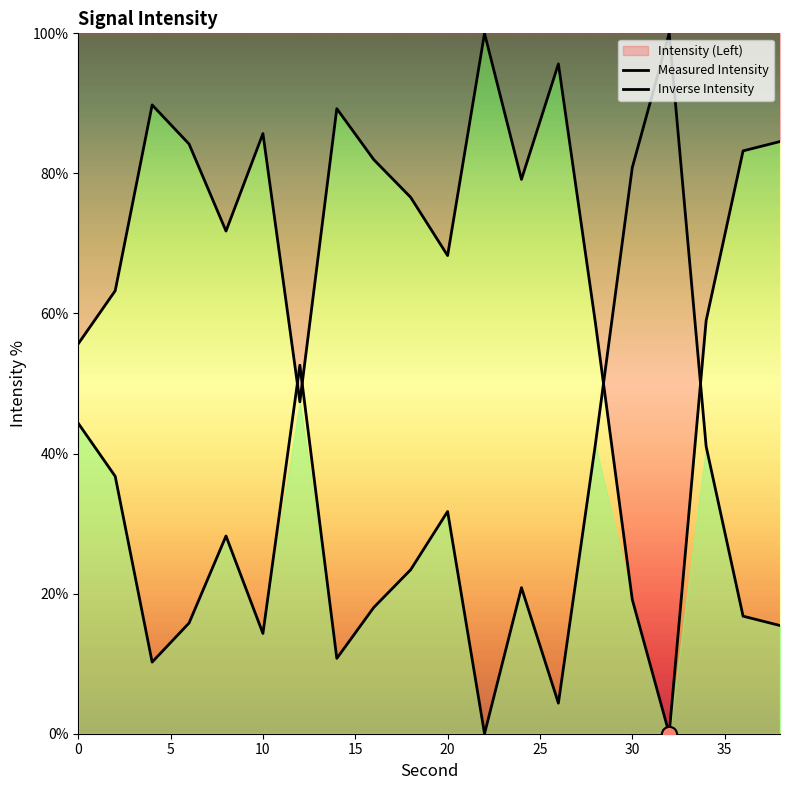

Which series has the largest total across all categories?

Measured Intensity